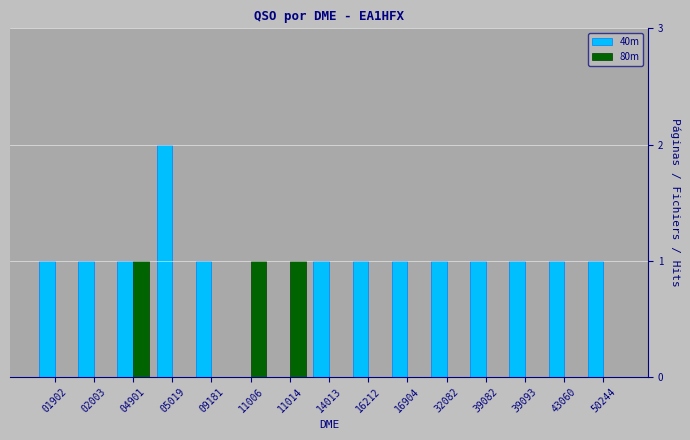

Reading left to right, list all the values displayed in this chart.

40m: 01902=1	02003=1	04901=1	05019=2	09181=1	11006=0	11014=0	14013=1	16212=1	16904=1	32082=1	39082=1	39093=1	43060=1	50244=1
80m: 01902=0	02003=0	04901=1	05019=0	09181=0	11006=1	11014=1	14013=0	16212=0	16904=0	32082=0	39082=0	39093=0	43060=0	50244=0